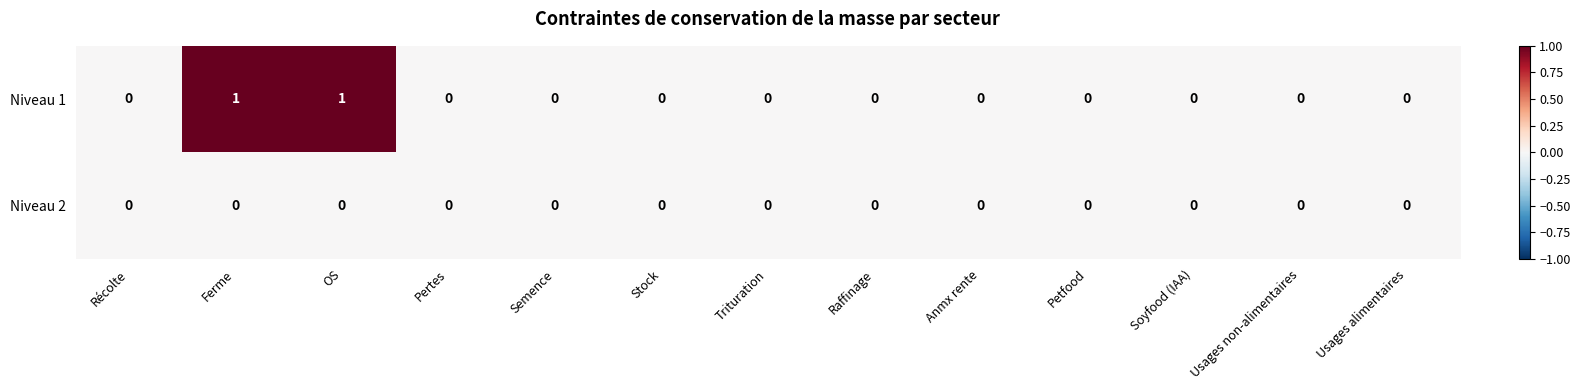

Which series has the largest range (max minus min)?

Niveau 1